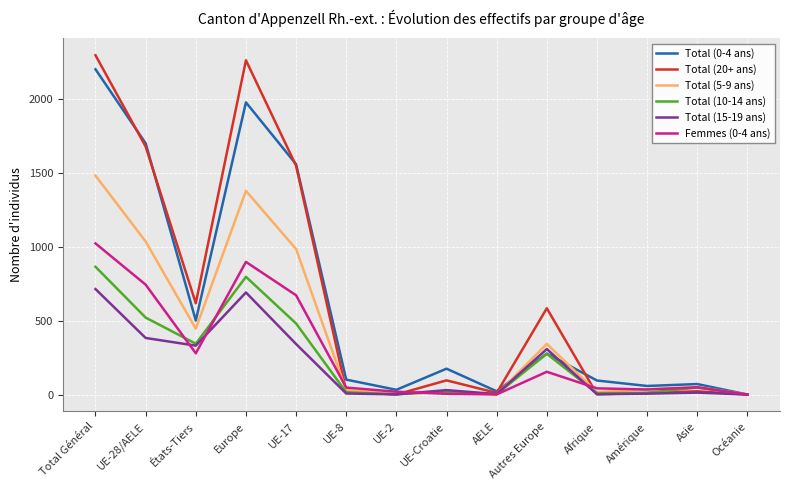

Is the value of Total (0-4 ans) at Europe greater than the value of Femmes (0-4 ans) at Océanie?

Yes